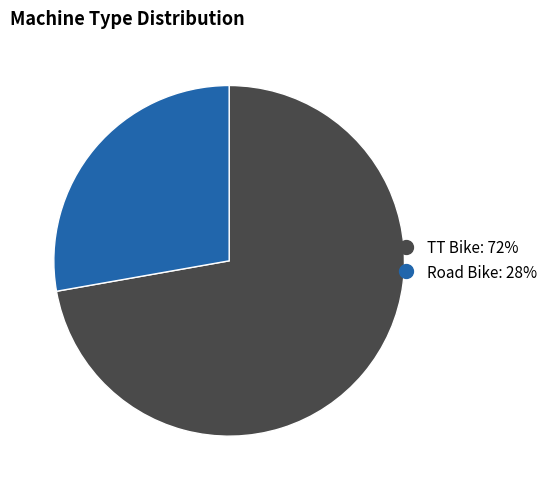

Which category has the biggest portion of the pie?

TT Bike